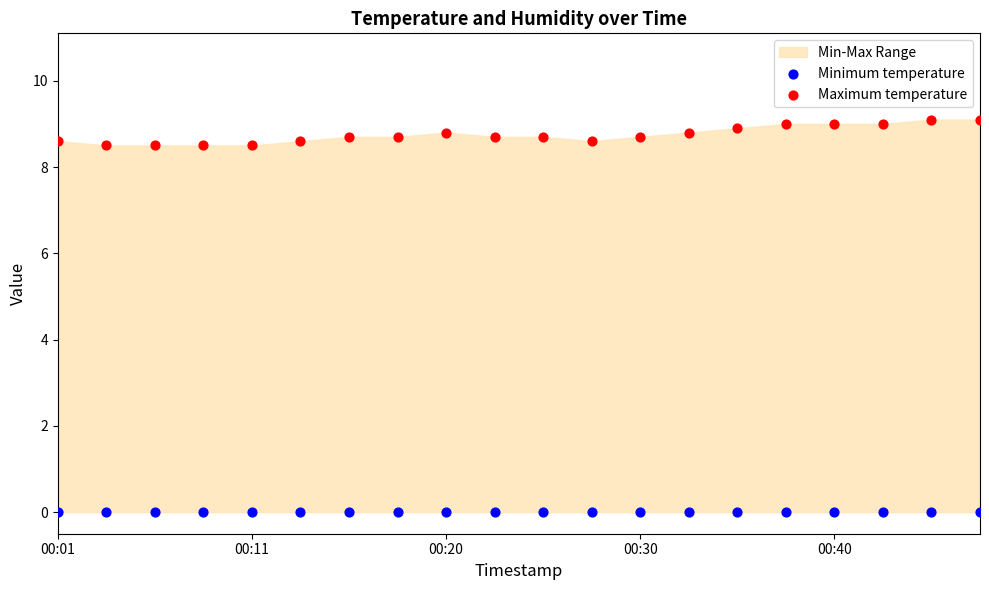

Which series contains the lowest Y value?

Minimum temperature